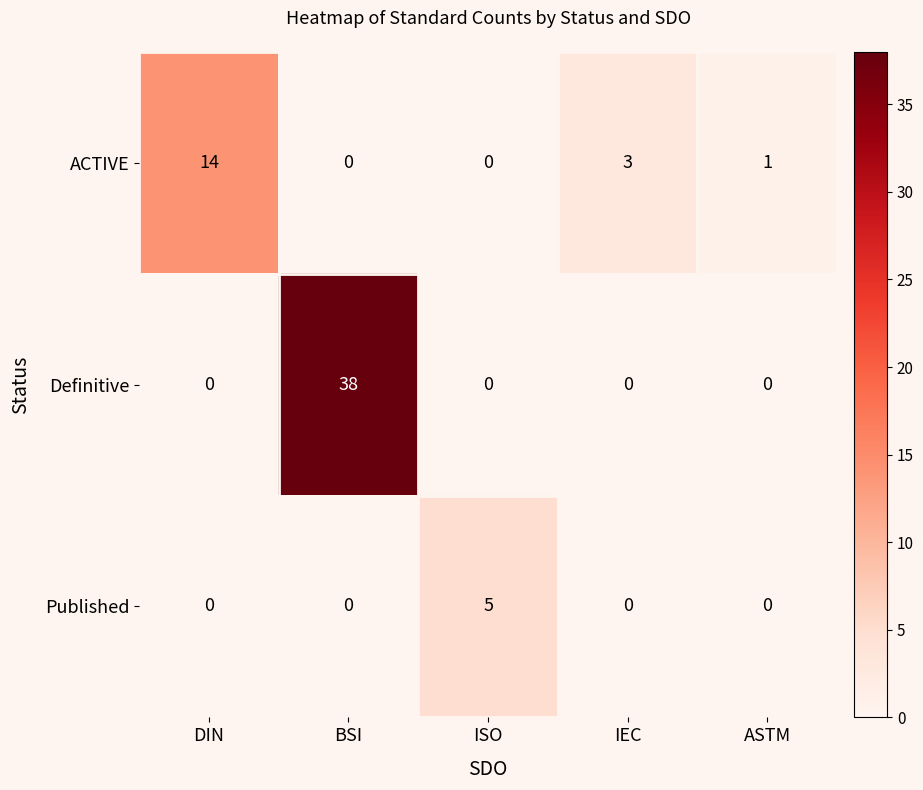

At which category is the sum across all series the highest?

BSI